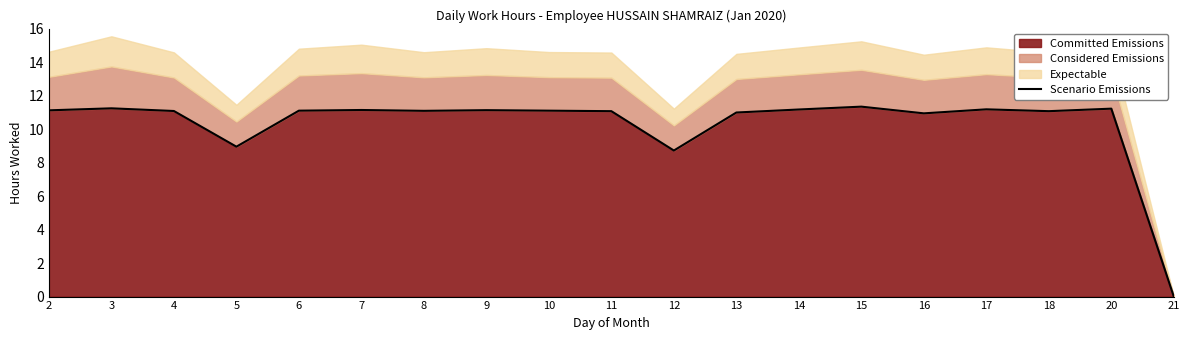

What is the value of the 17th point from the left?

11.1